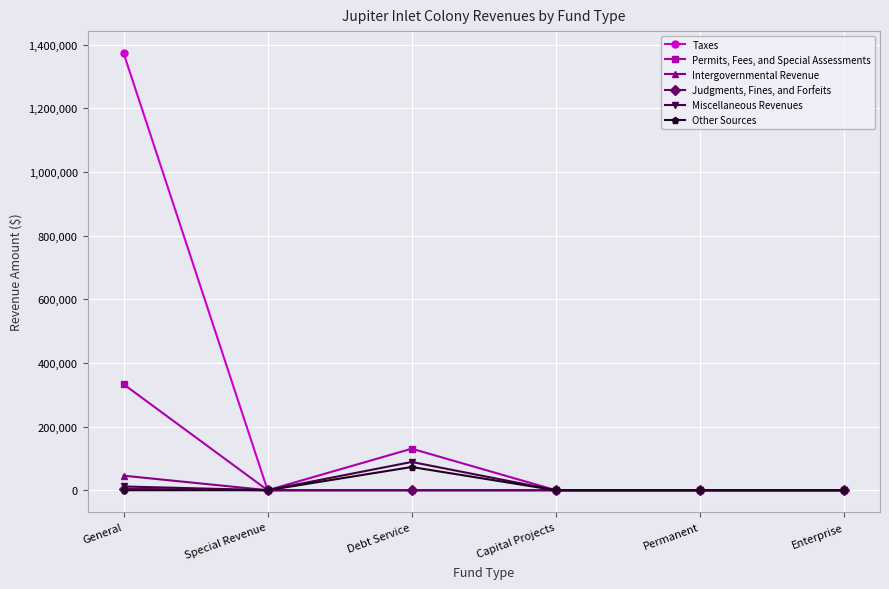

Which series has the largest range (max minus min)?

Taxes